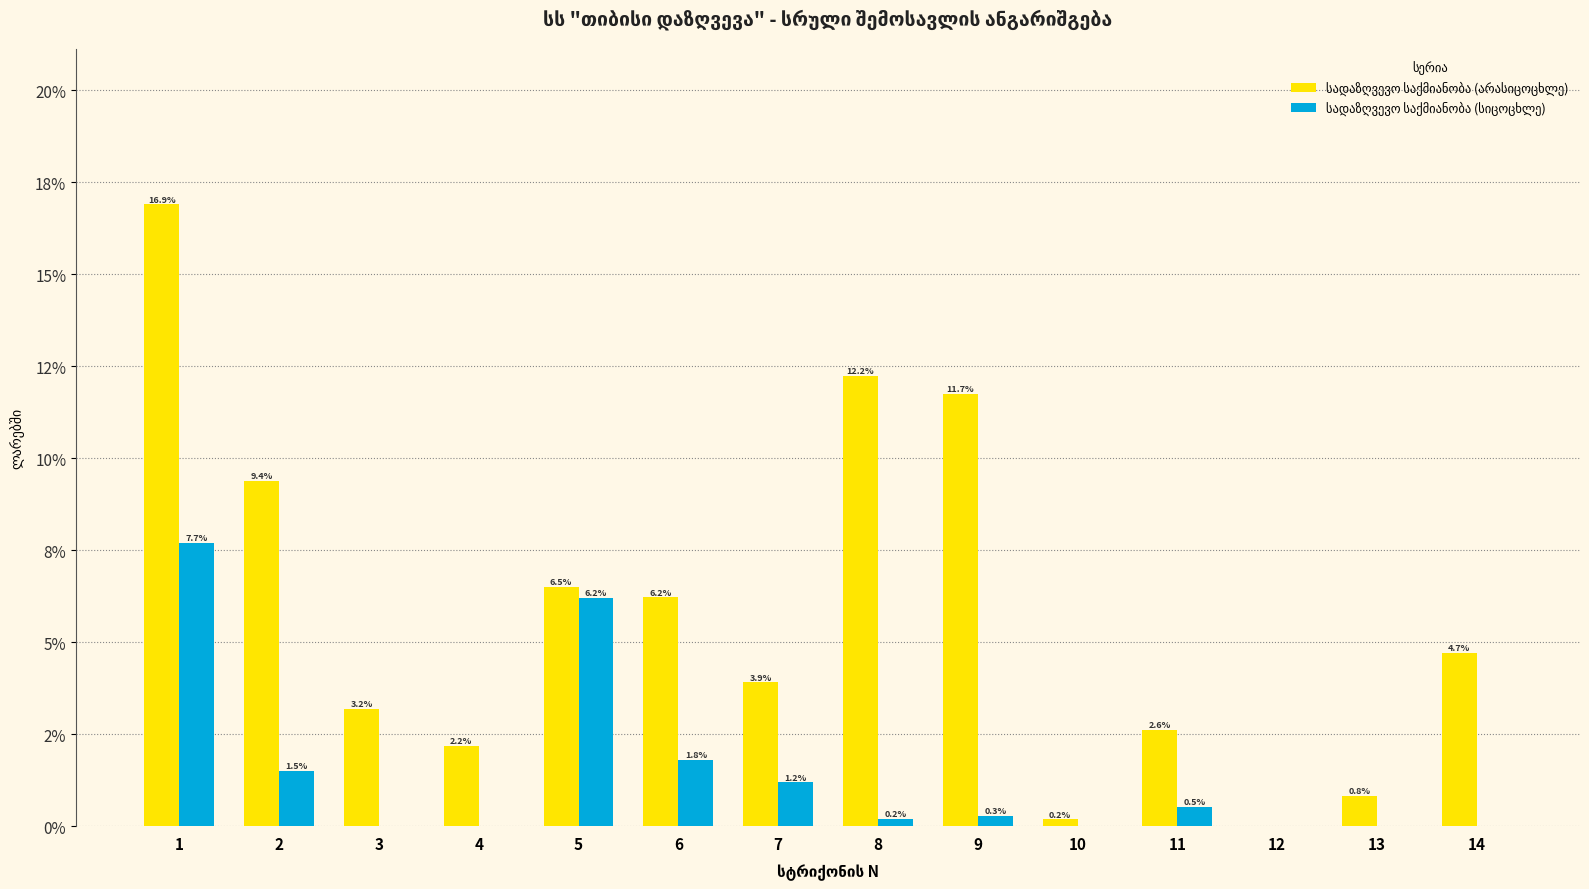

Does the chart contain stacked bars?

No